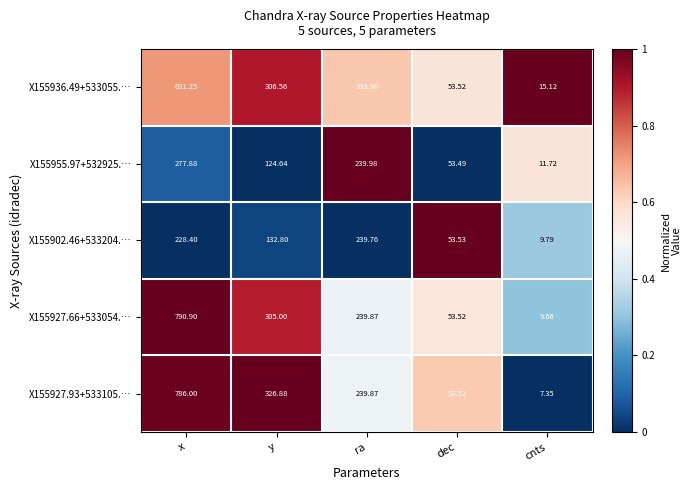

Which category has the lowest value in the X155927.93+533105.… series?

cnts